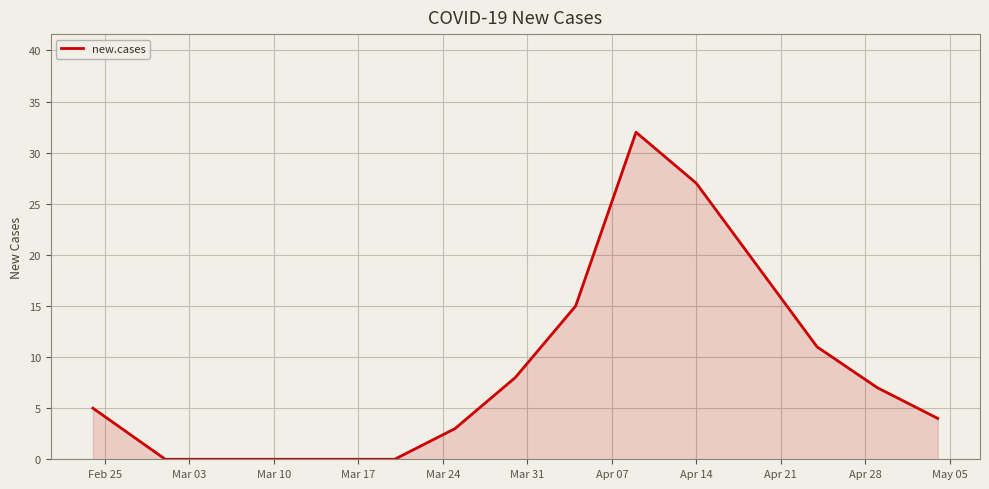

What is the maximum value shown in the chart?

32